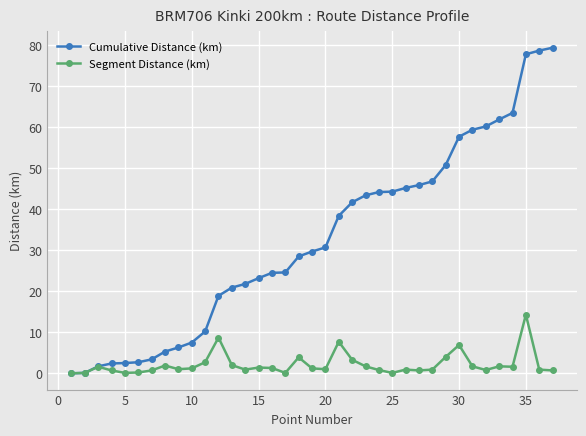

What is the sum of all Segment Distance (km) values?

79.4